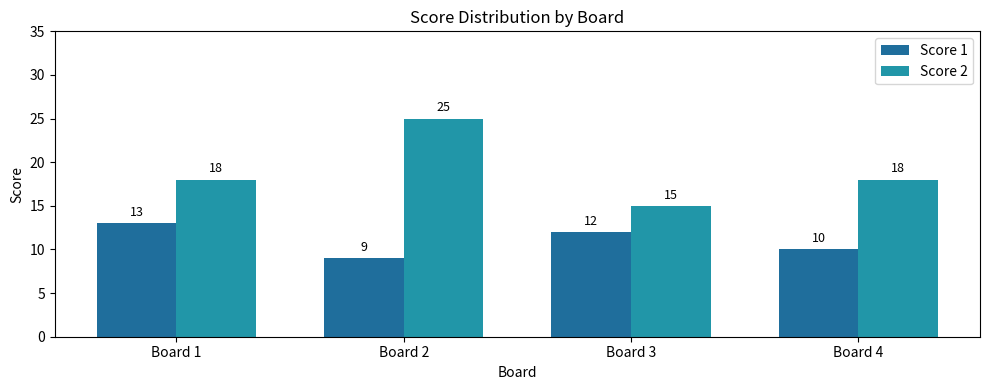

Which series has the largest total across all categories?

Score 2